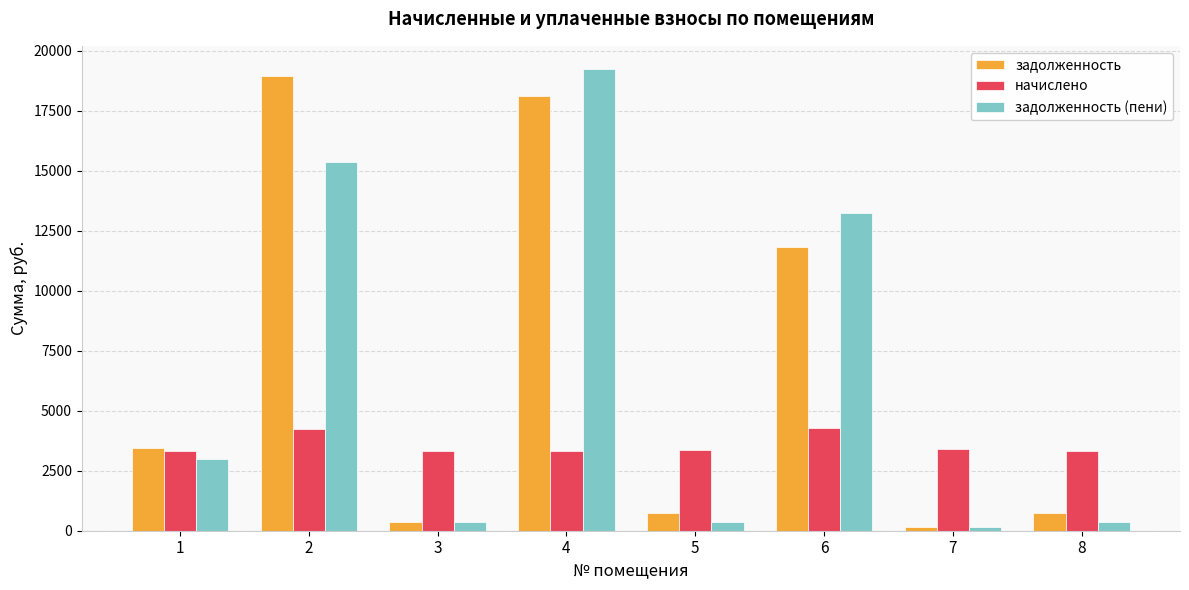

What is the spread (max minus min) of values at 2?

14714.2